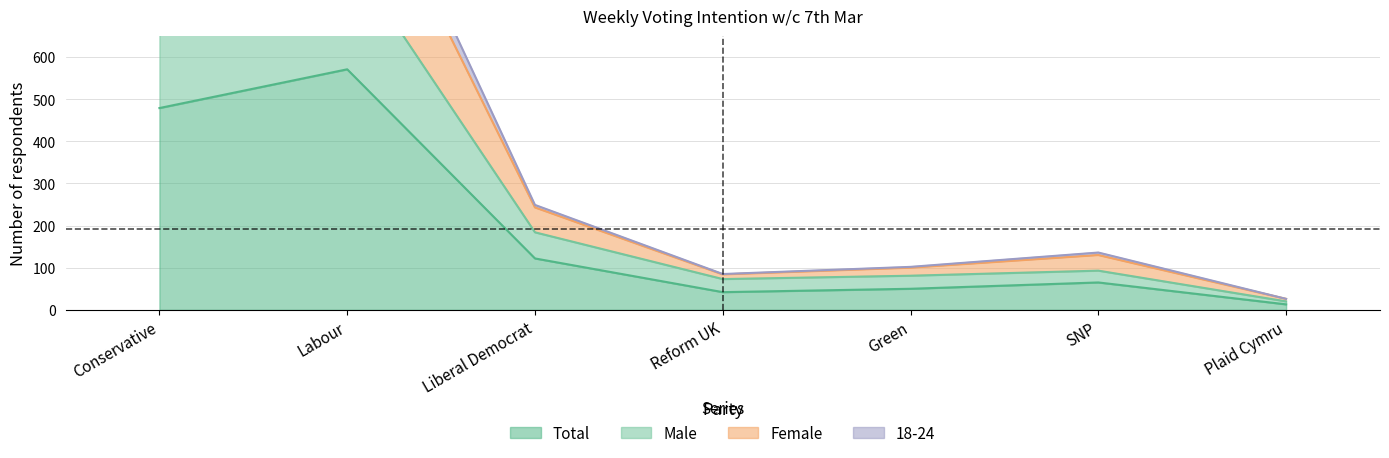

Where is Male nearest to the value 434?

Liberal Democrat